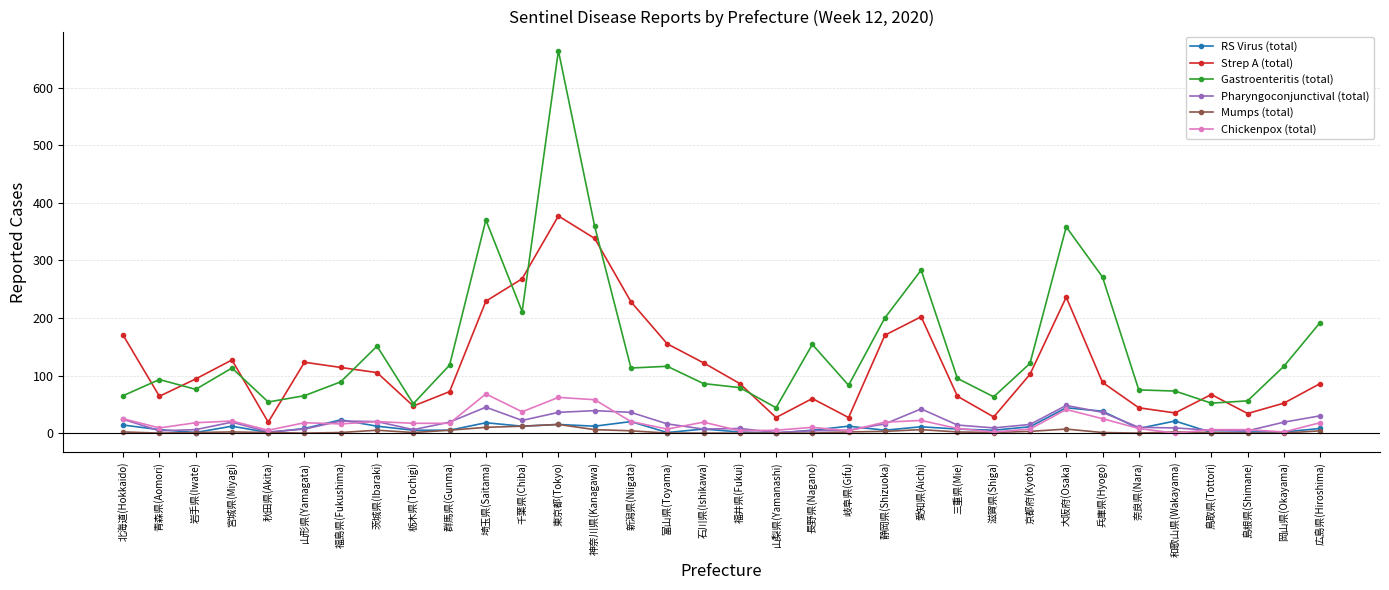

Which series has the largest total across all categories?

Gastroenteritis (total)